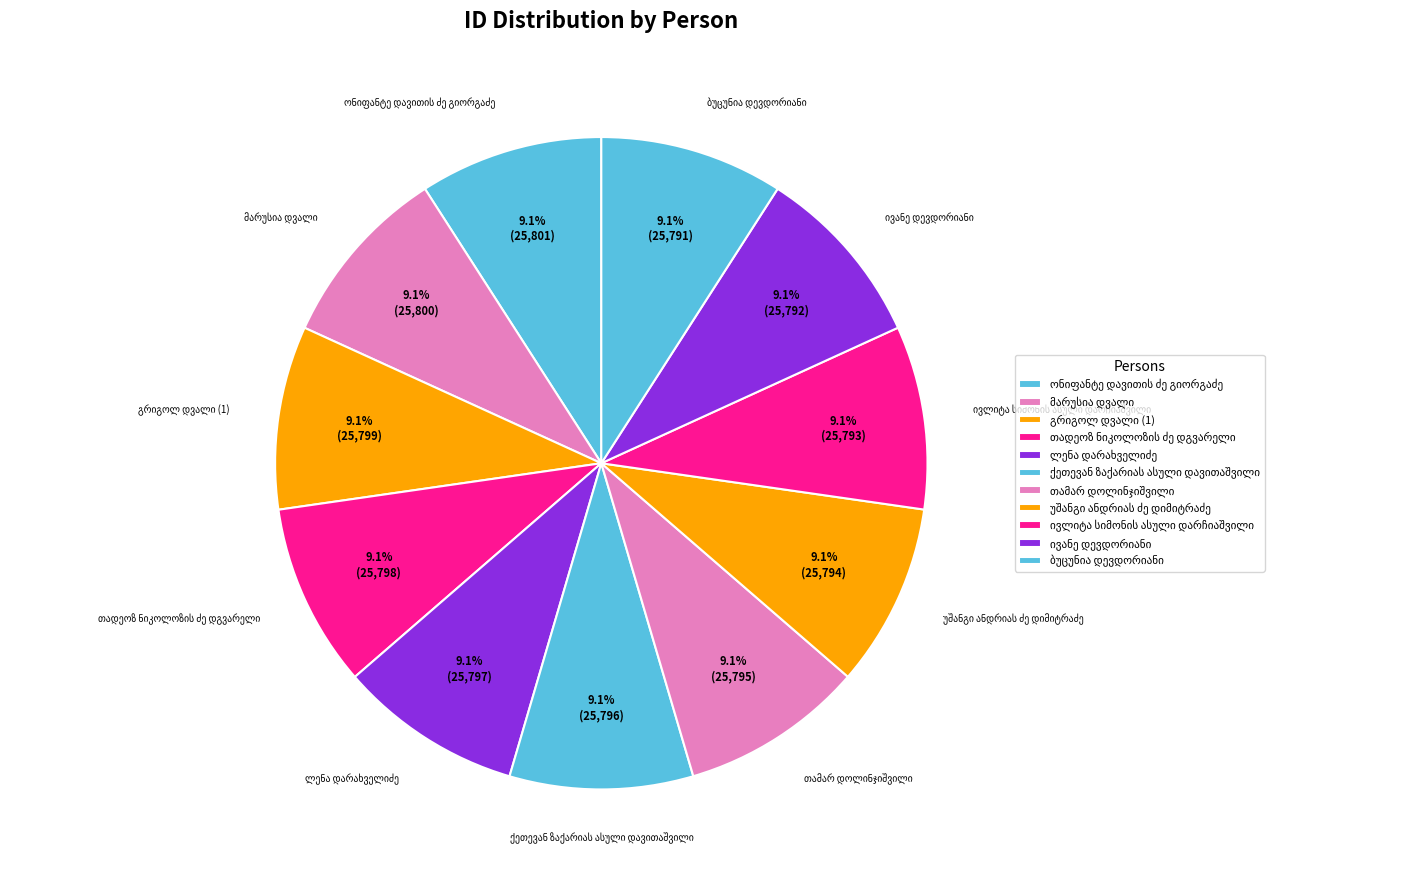

What is the ratio of the value at ლენა დარახველიძე to the value at მარუსია დვალი?

1.0